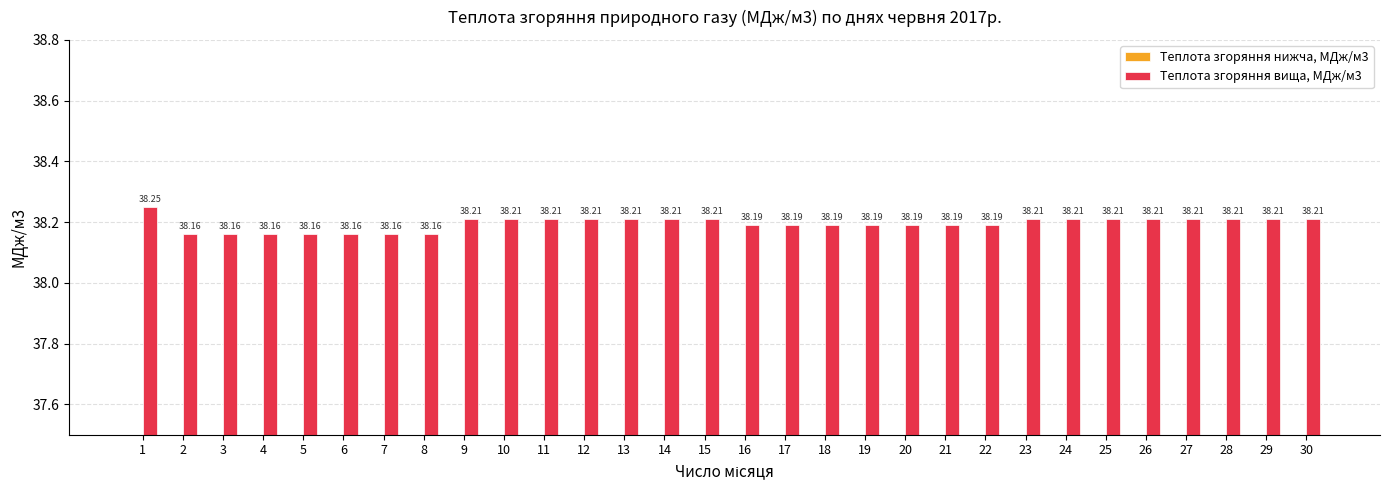

How many Теплота згоряння нижча, МДж/м3 values are between 34 and 35?

30